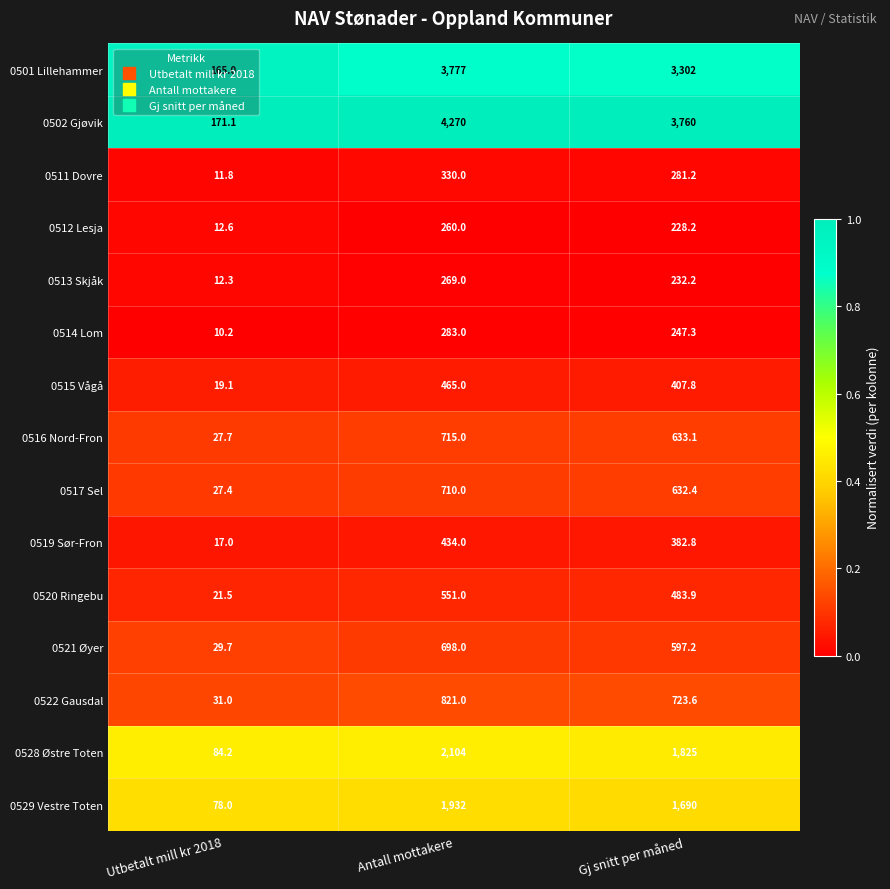

At which label does 0513 Skjåk first exceed 232?

Antall mottakere